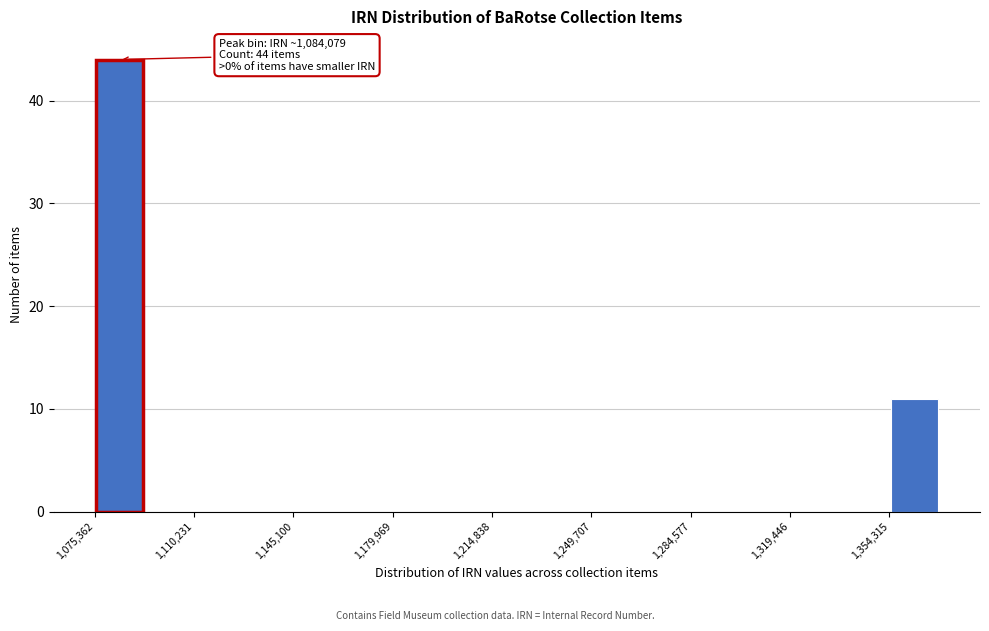

Around what value on the x-axis is the tallest bar? Give the approximate position of its centre, as read against the axis.

1085000